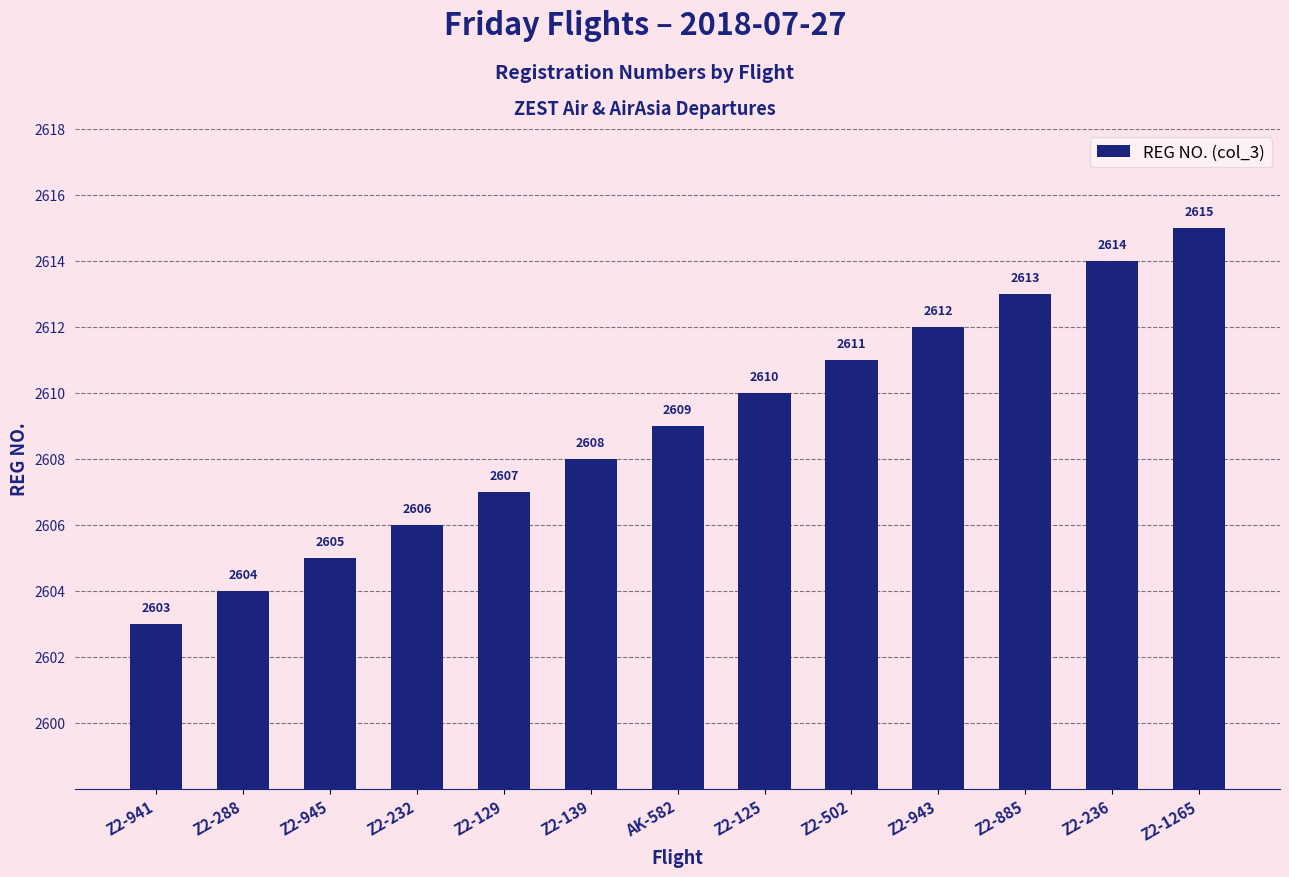

The chart shows a value of 2605 at Z2-945. True or false?

True